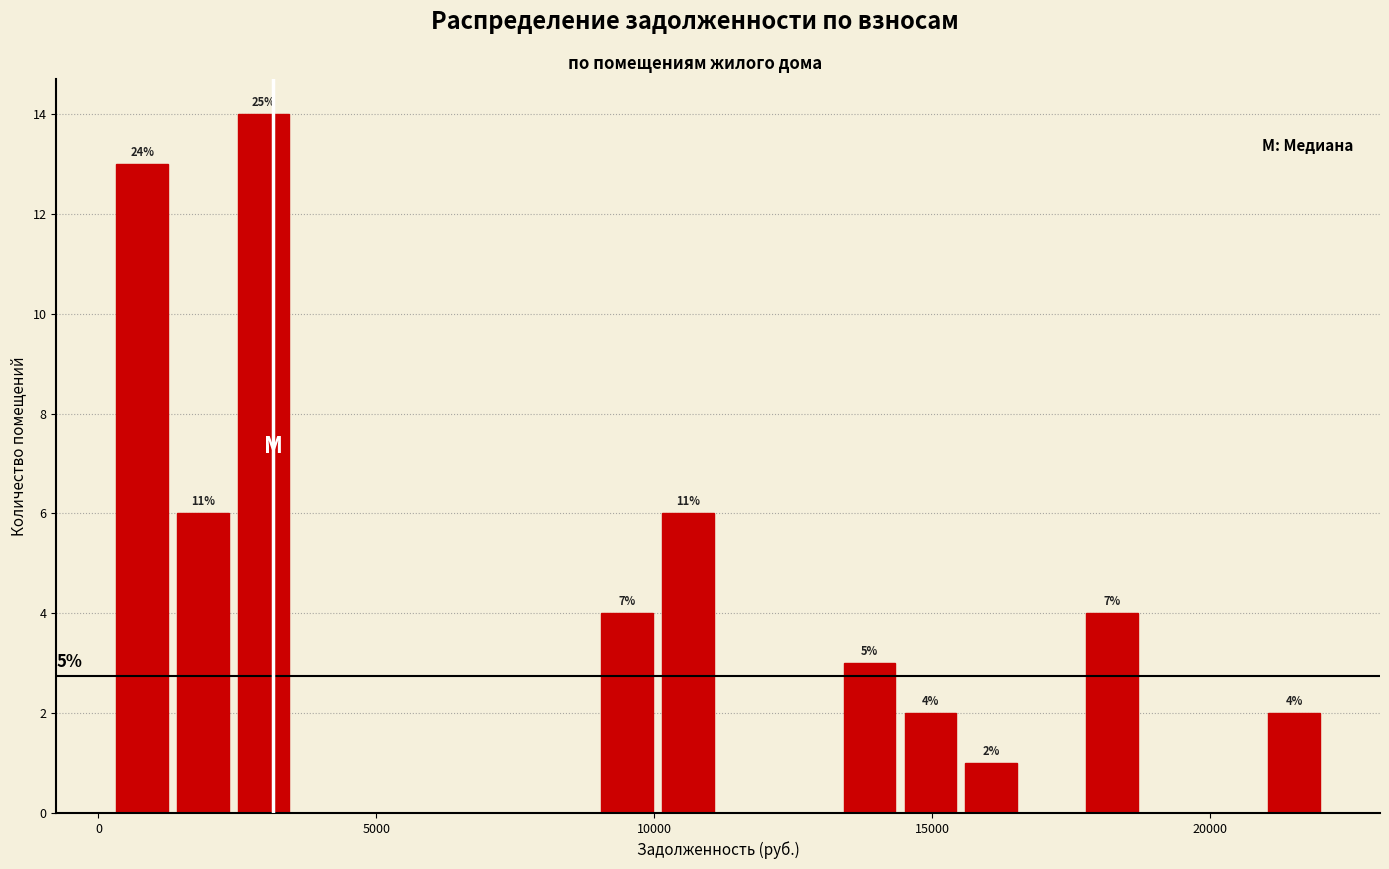

Read against the x-axis, roughly where is the centre of the tallest bar?

3000